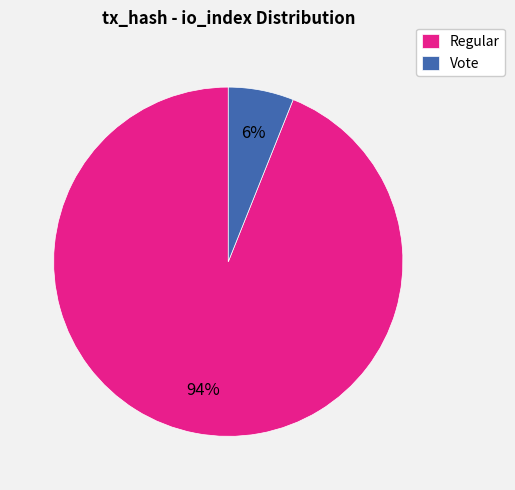

Count the number of slices in the pie.

2